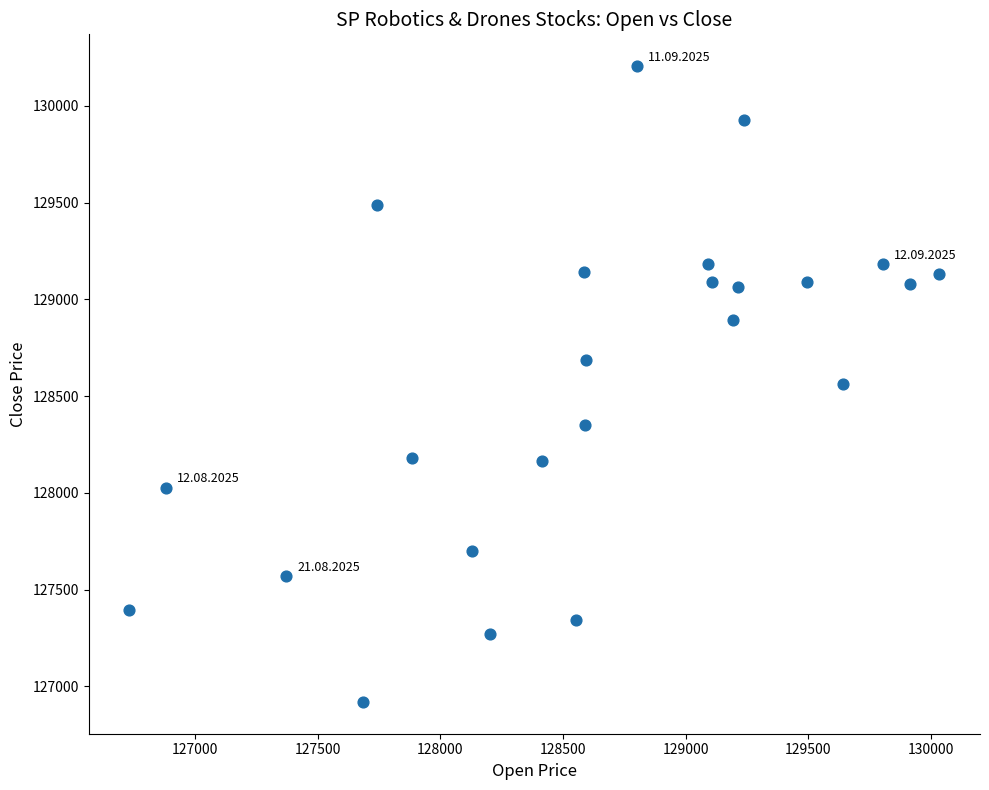

What is the range of Y values (max minus min)?

3287